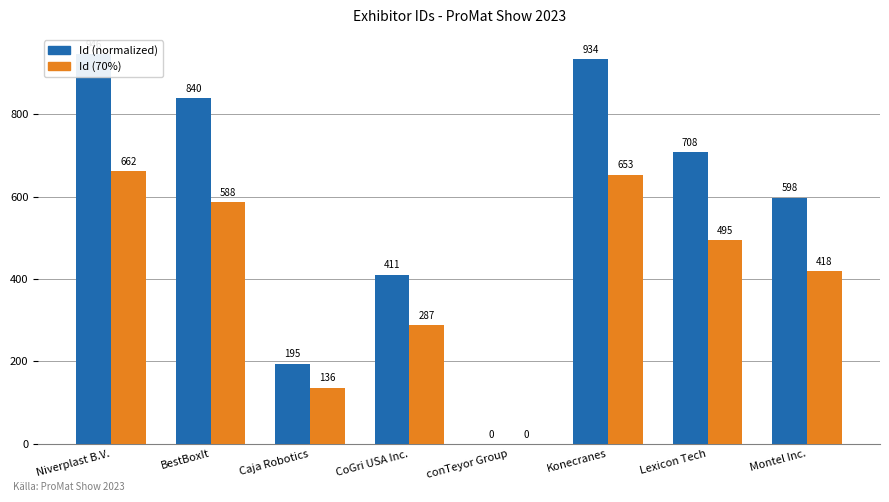

What is the difference between the Id (normalized) values at BestBoxIt and Caja Robotics?

645.0